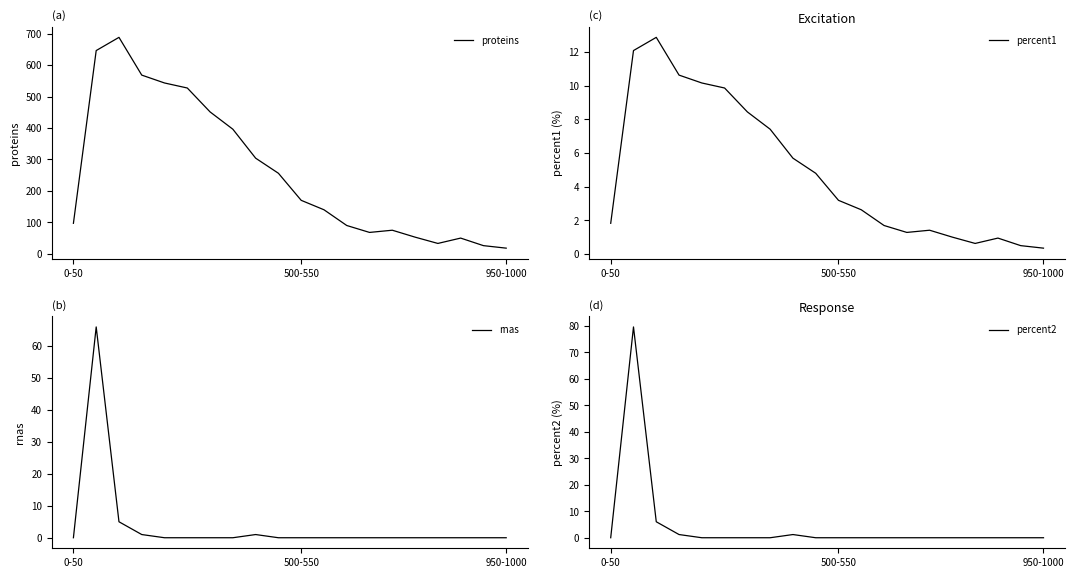

At 5, list the series in order from smallest to largest.

rnas, percent2, percent1, proteins